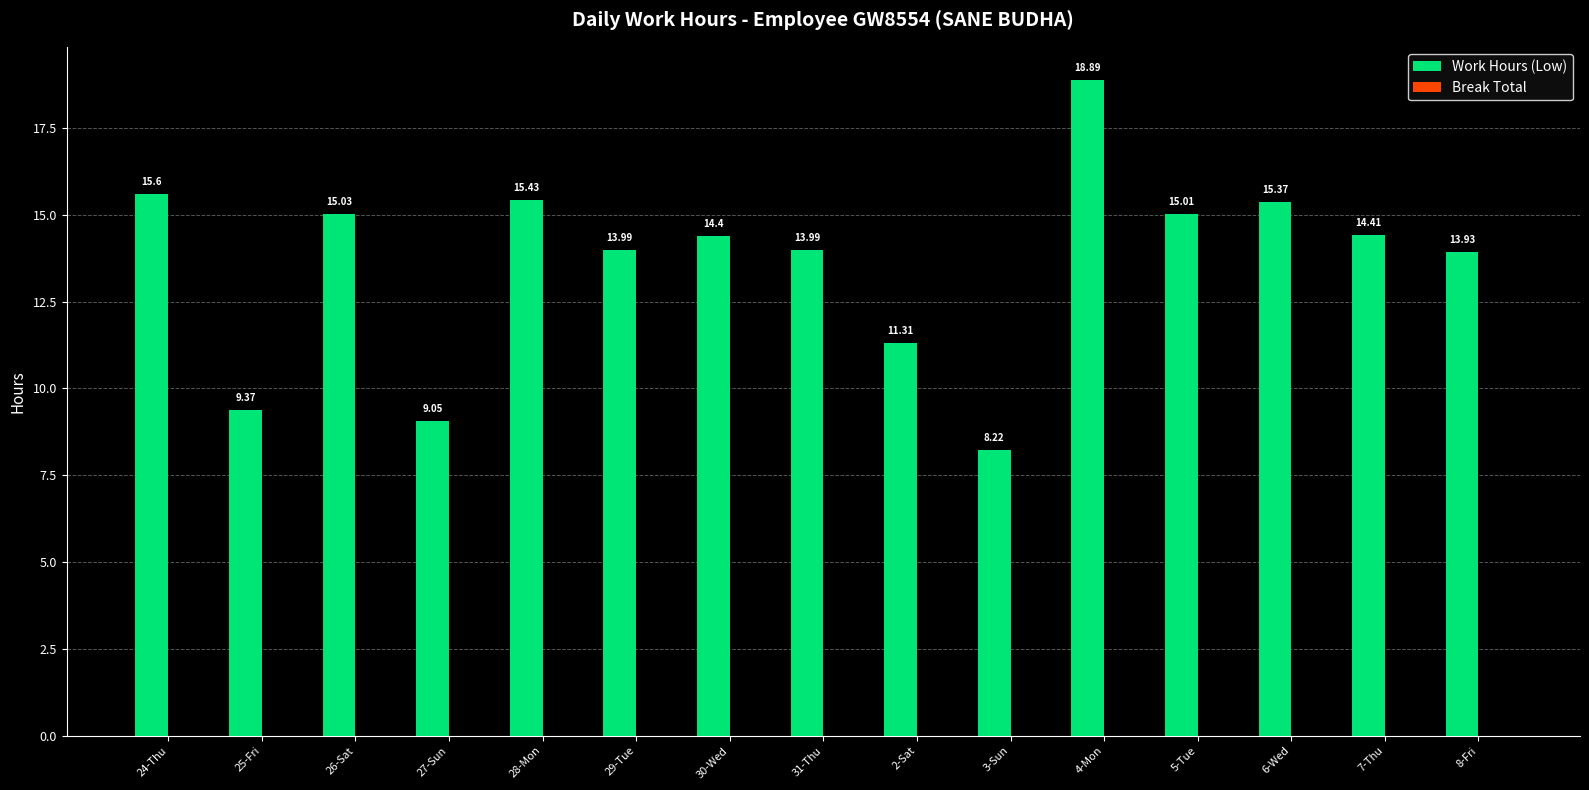

What position from the left is 27-Sun?

4